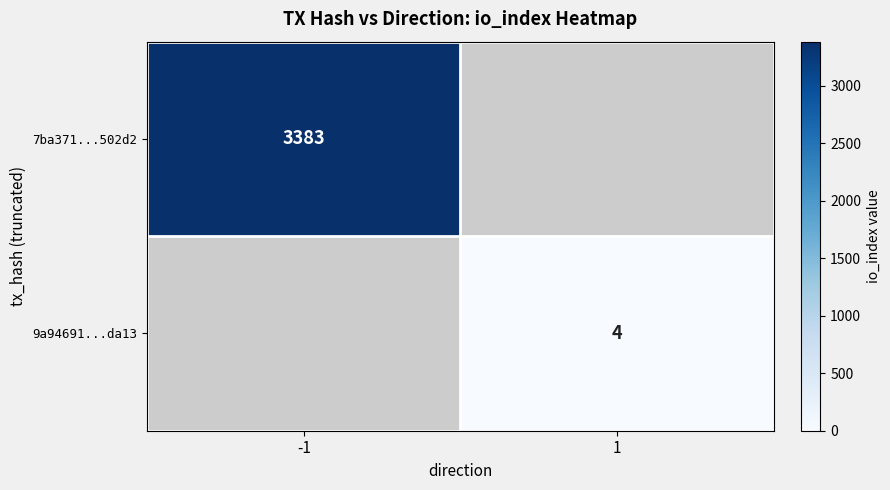

The value of 7ba371...502d2 at -1 is 1031. True or false?

False